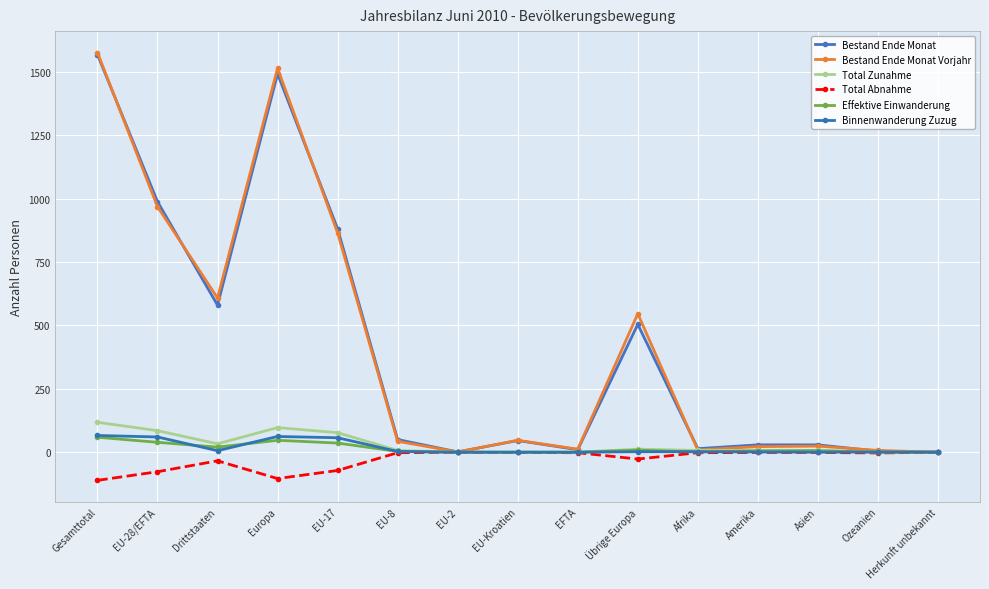

Between EU-17 and EU-Kroatien, which series saw the biggest shift?

Bestand Ende Monat